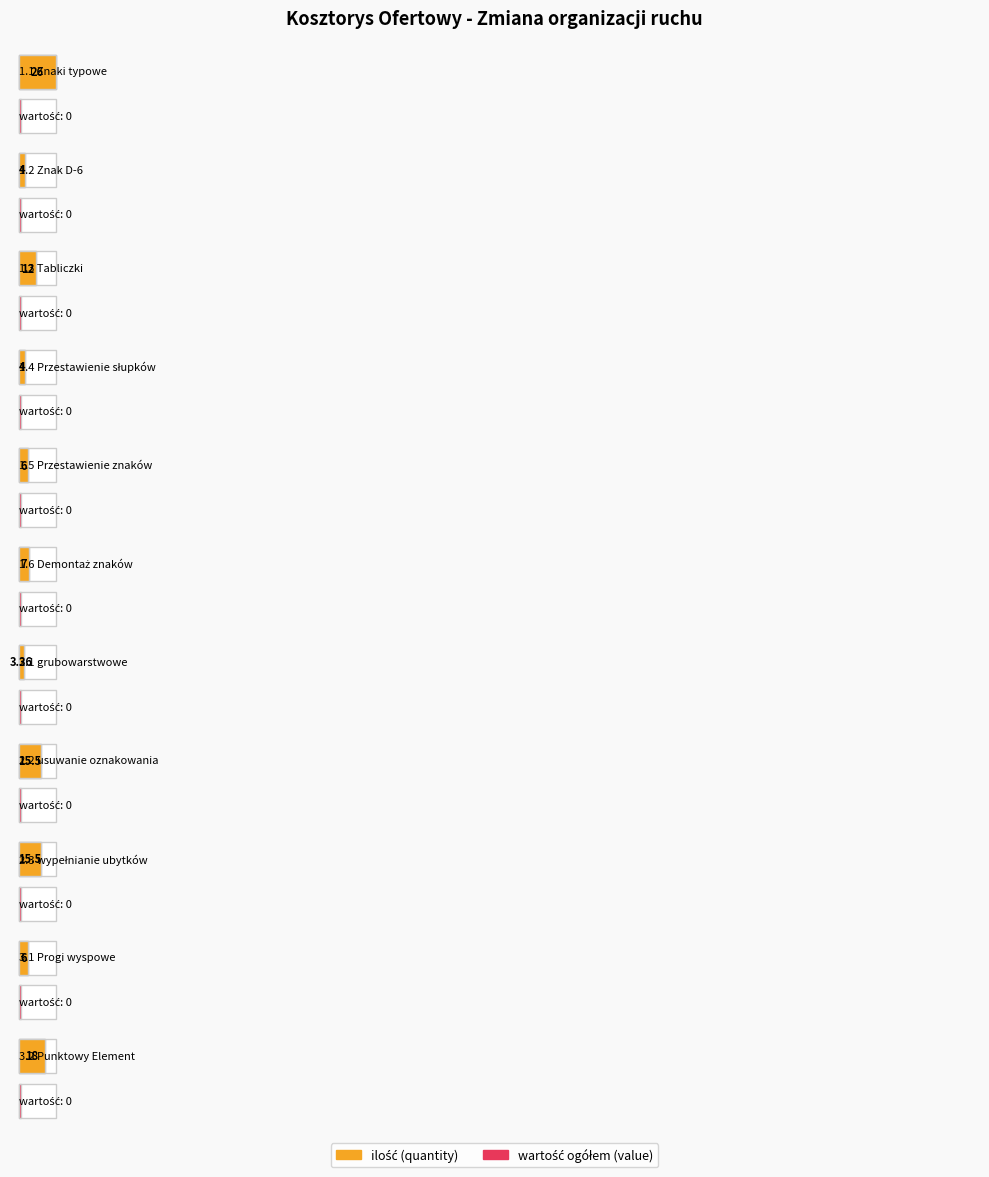

What is the label of the 8th bar from the left?

2.2 usuwanie oznakowania